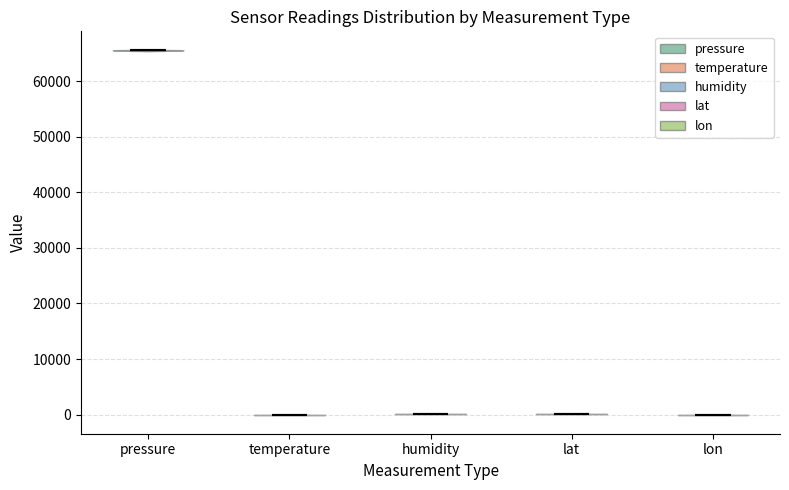

Reading left to right, read every violin against the y-axis: where its median line is, and the lowest and highest points it reaches. The values are not printed on the chart, so give them approximately, as read against the axis.

pressure: median line 66000, lowest point 65000, highest point 66000
temperature: median line 0, lowest point 0, highest point 0
humidity: median line 0, lowest point 0, highest point 0
lat: median line 0, lowest point 0, highest point 0
lon: median line 0, lowest point 0, highest point 0